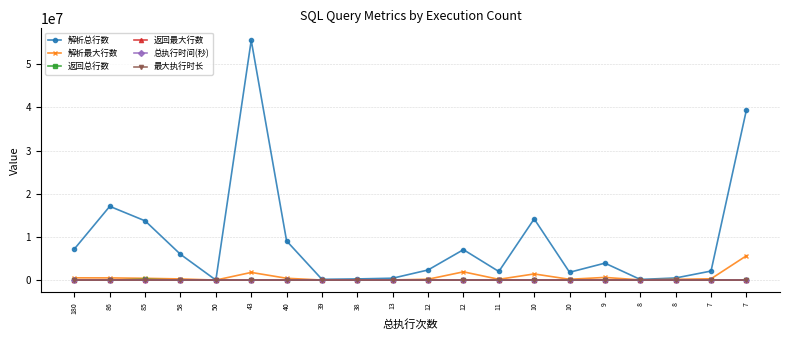

What are all the series names shown in the legend?

解析总行数, 解析最大行数, 返回总行数, 返回最大行数, 总执行时间(秒), 最大执行时长